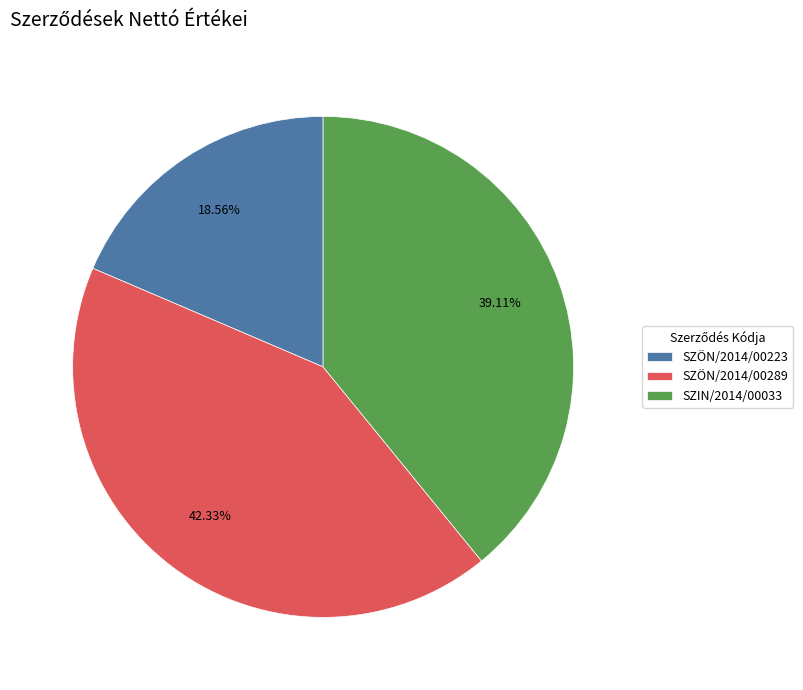

Which category has the biggest portion of the pie?

SZÖN/2014/00289